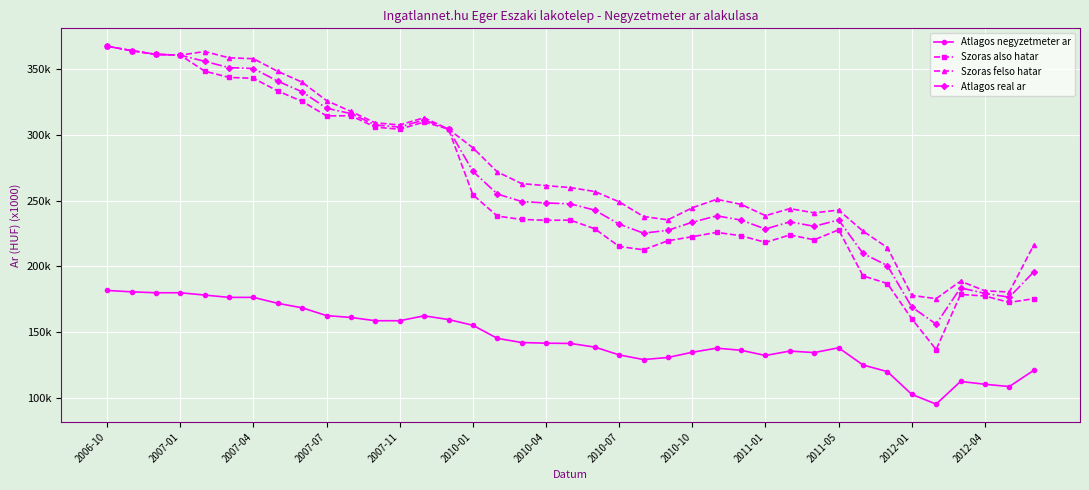

Is this an area chart (filled region under the line)?

No